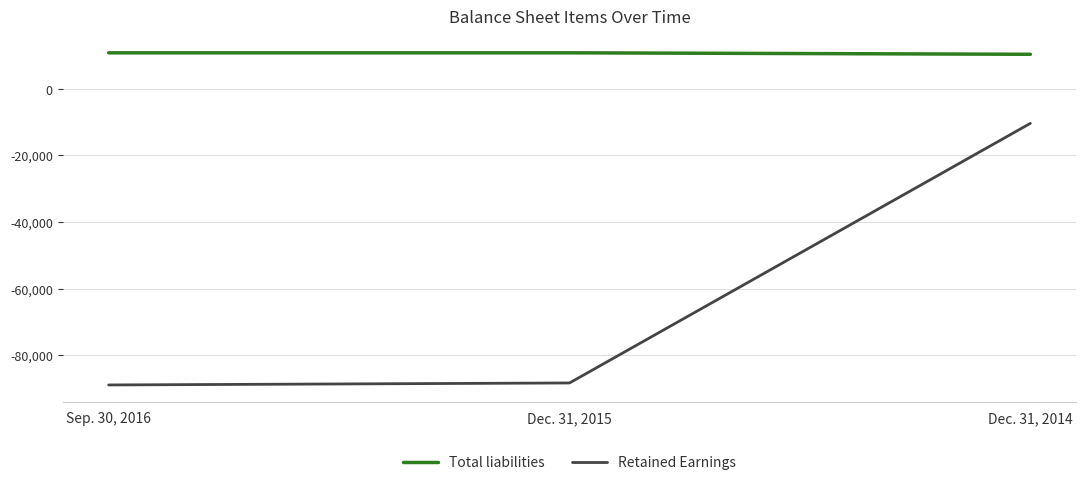

How many categories are shown in the chart?

3